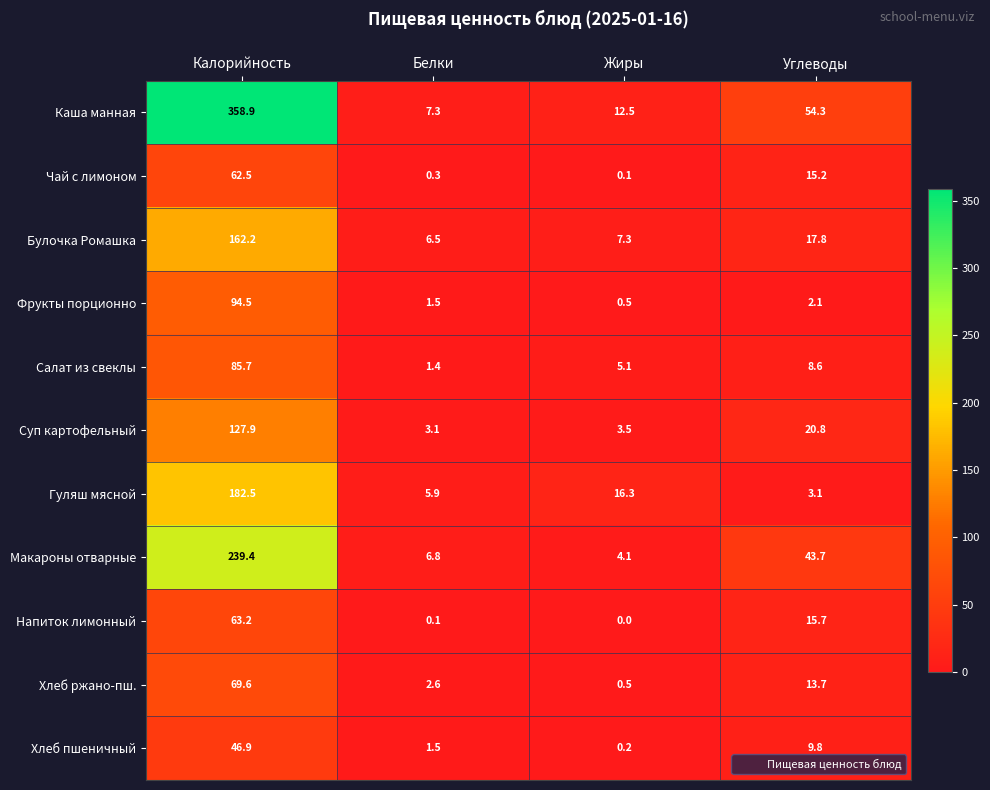

Where does the Суп картофельный series first go above 20?

Калорийность